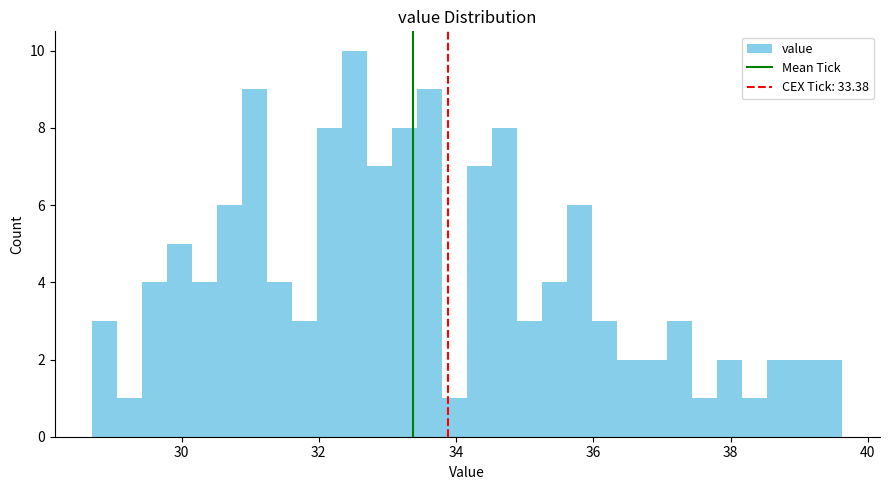

Read against the x-axis, roughly where is the centre of the tallest bar?

32.6